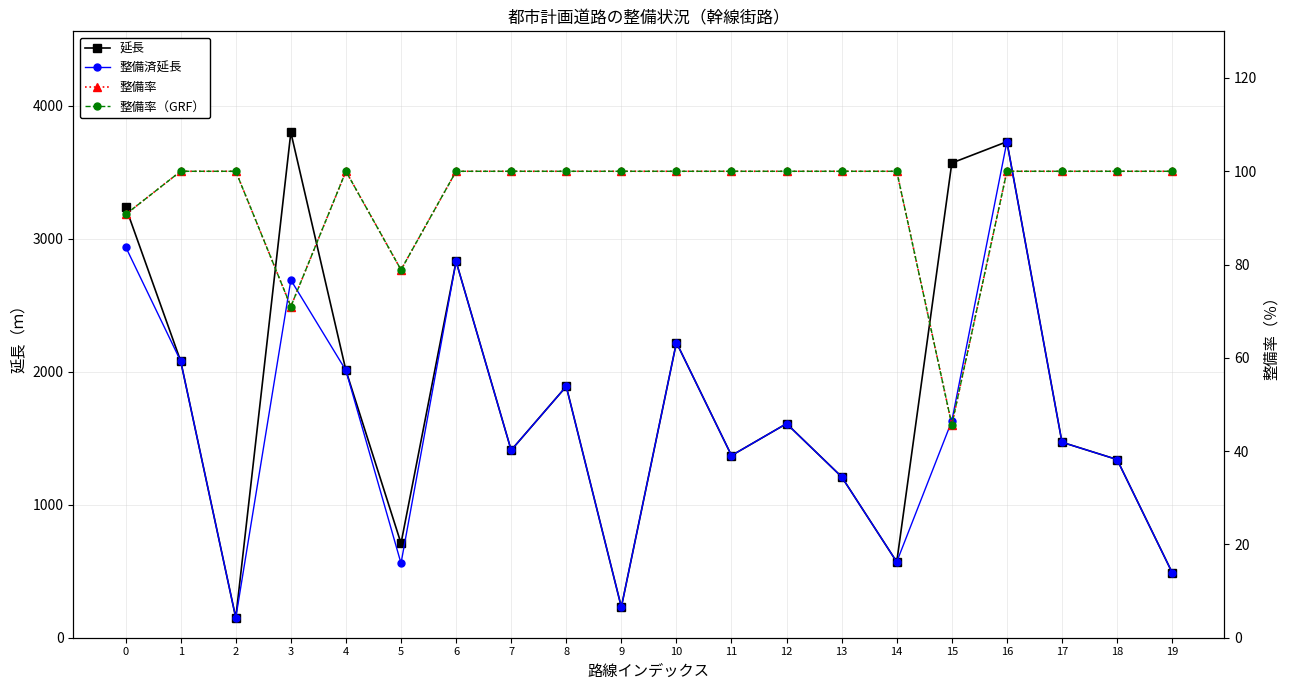

What is the value of the 整備率（GRF） point at the 5th from the left?

100.0